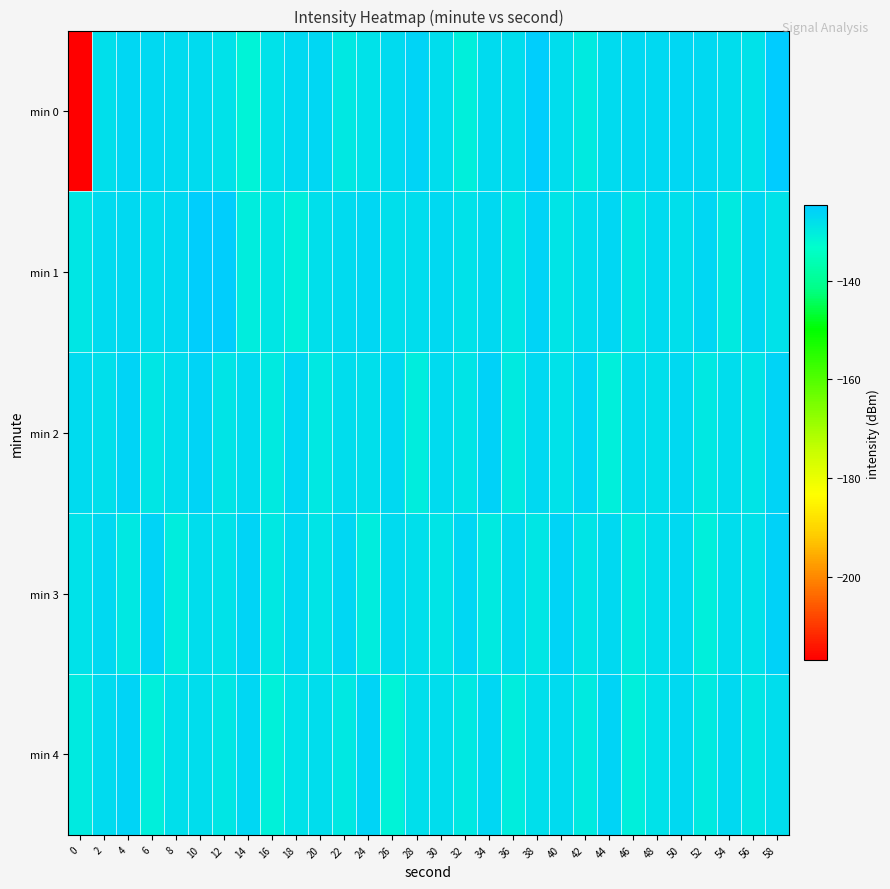

Rank the series at 34 from lowest to highest value.

min 3, min 0, min 1, min 4, min 2